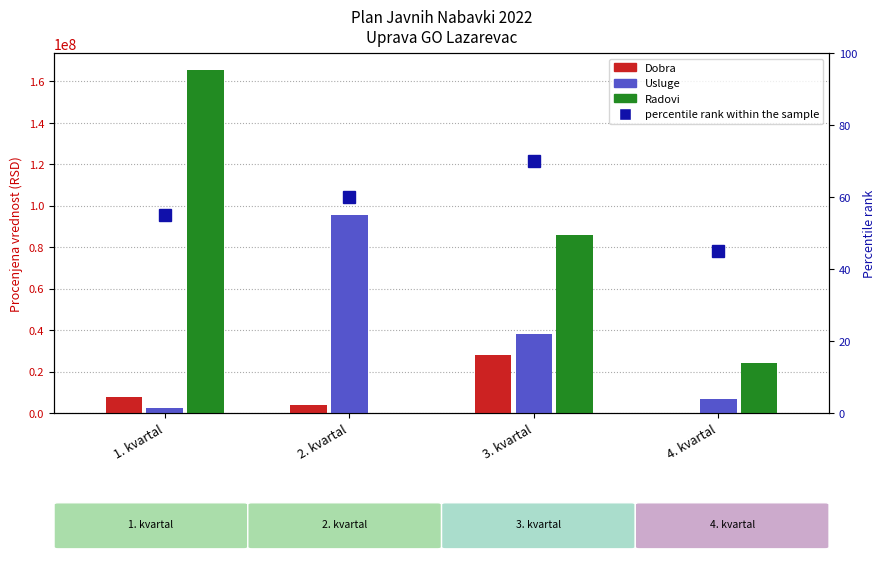

Reading left to right, transcribe all the data shown in this chart.

Dobra: 1. kvartal=7917666.7	2. kvartal=3916666.7	3. kvartal=28166666.7	4. kvartal=0.0
Usluge: 1. kvartal=2416667.0	2. kvartal=95733333.3	3. kvartal=38333333.3	4. kvartal=6683332.7
Radovi: 1. kvartal=165423612.5	2. kvartal=0.0	3. kvartal=85750833.3	4. kvartal=24249999.4
percentile rank within the sample: 1. kvartal=55.0	2. kvartal=60.0	3. kvartal=70.0	4. kvartal=45.0